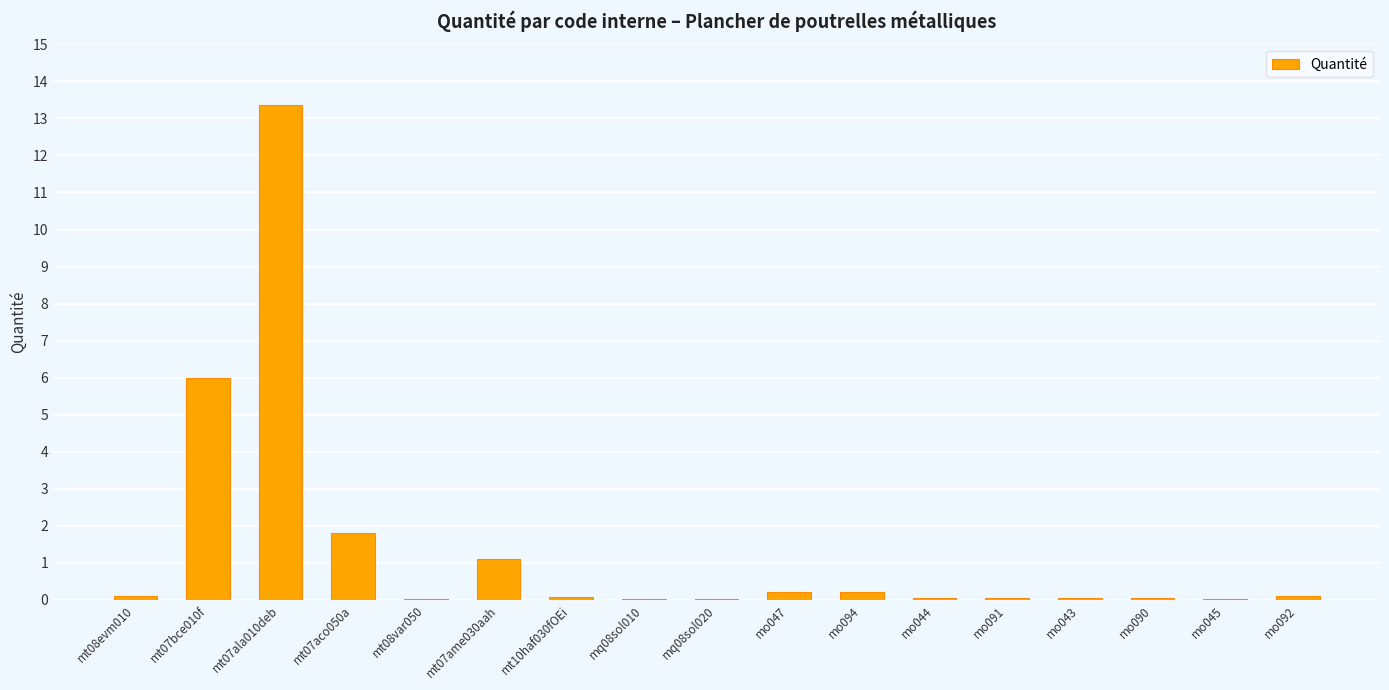

What is the sum of all values?

23.2